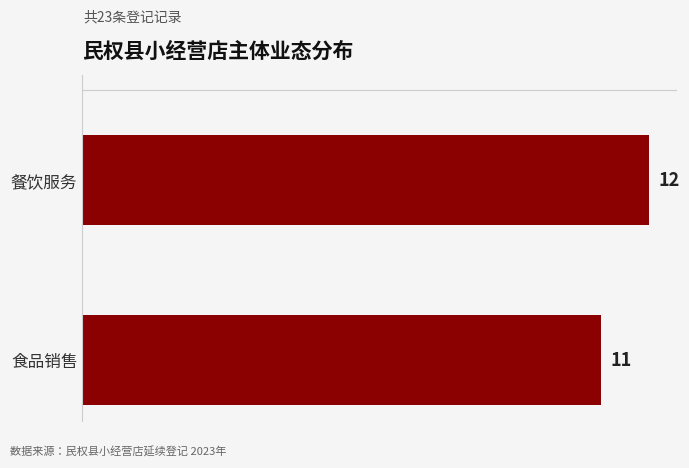

Reading top to bottom, what are all the values shown in this chart?

餐饮服务=12	食品销售=11